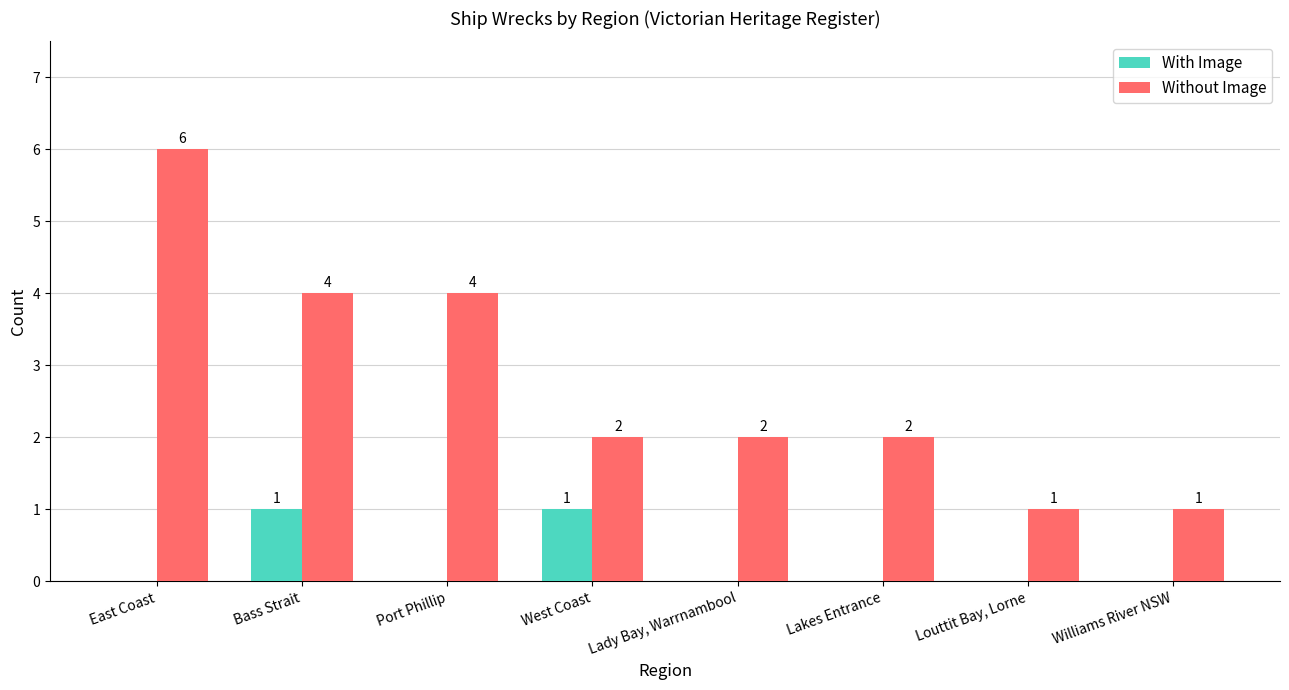

What is the sum of the Without Image values at Louttit Bay, Lorne and Lady Bay, Warrnambool?

3